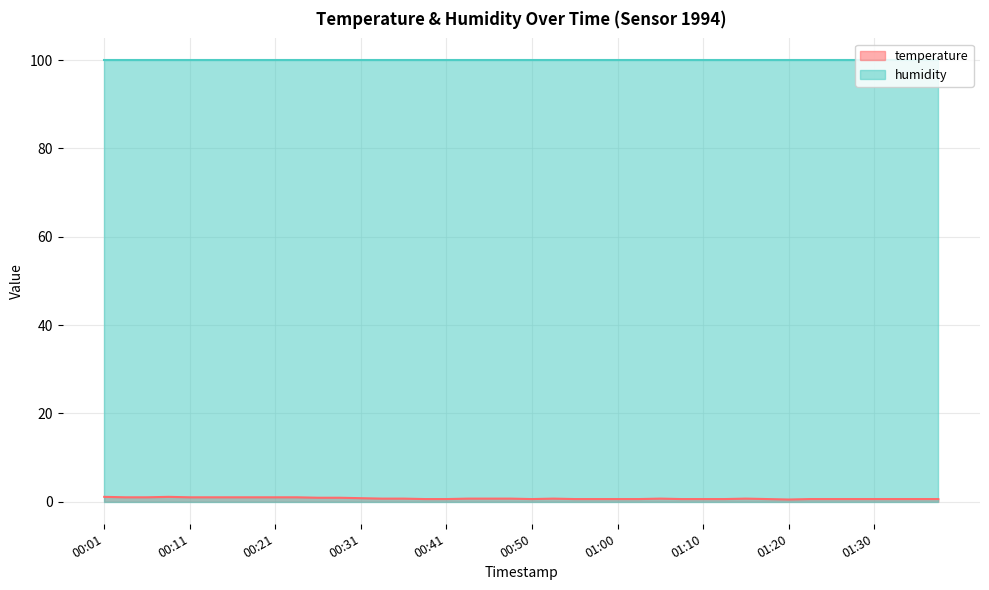

Reading left to right, what are all the values shown in this chart?

00:01=1.1	00:03=1.0	00:06=1.0	00:08=1.1	00:11=1.0	00:13=1.0	00:16=1.0	00:18=1.0	00:21=1.0	00:23=1.0	00:26=0.9	00:28=0.9	00:31=0.8	00:33=0.7	00:36=0.7	00:38=0.6	00:41=0.6	00:43=0.7	00:45=0.7	00:48=0.7	00:50=0.6	00:53=0.7	00:55=0.6	00:58=0.6	01:00=0.6	01:03=0.6	01:05=0.7	01:08=0.6	01:10=0.6	01:13=0.6	01:15=0.7	01:18=0.6	01:20=0.5	01:22=0.6	01:25=0.6	01:27=0.6	01:30=0.6	01:32=0.6	01:35=0.6	01:37=0.6